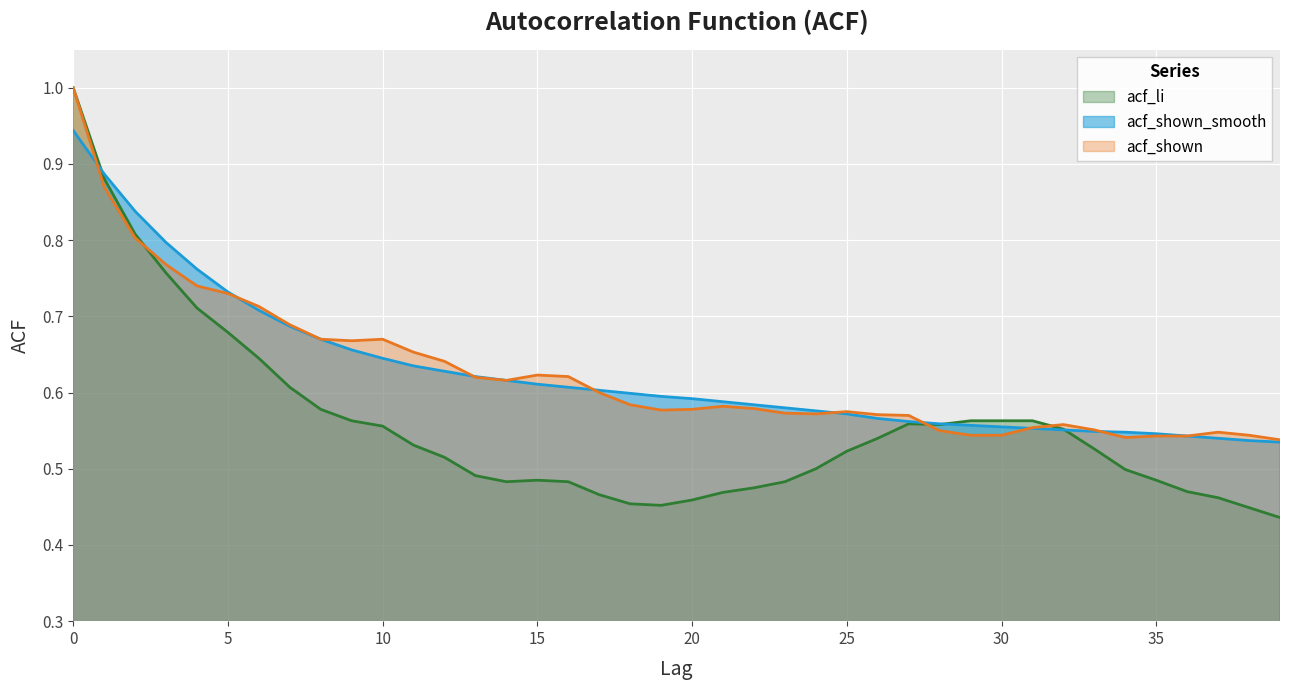

True or false: acf_li has a value of 0.5 at 20.

True